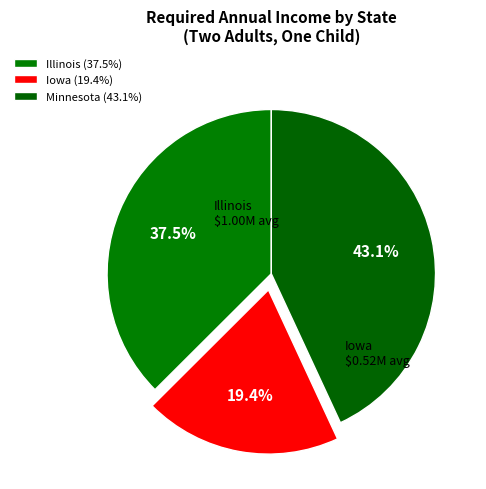

Is there any slice that represents more than half of the pie?

No